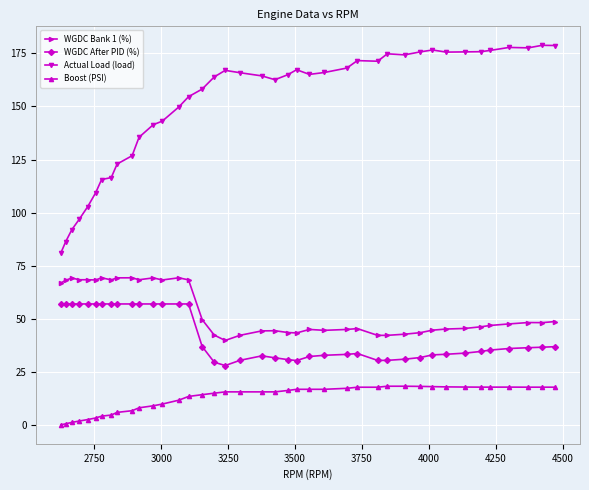

What is the average value of the Actual Load (load) series?

151.2